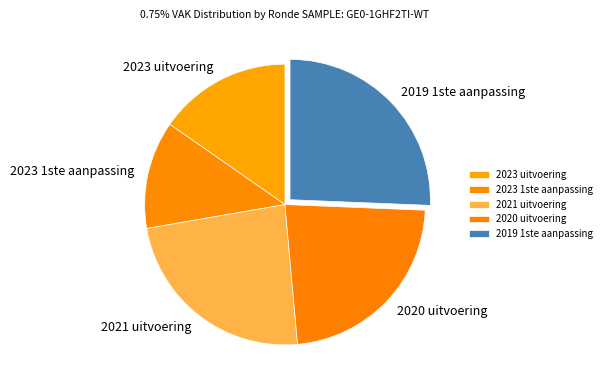

The 2019 1ste aanpassing slice represents 31% of the pie. True or false?

False